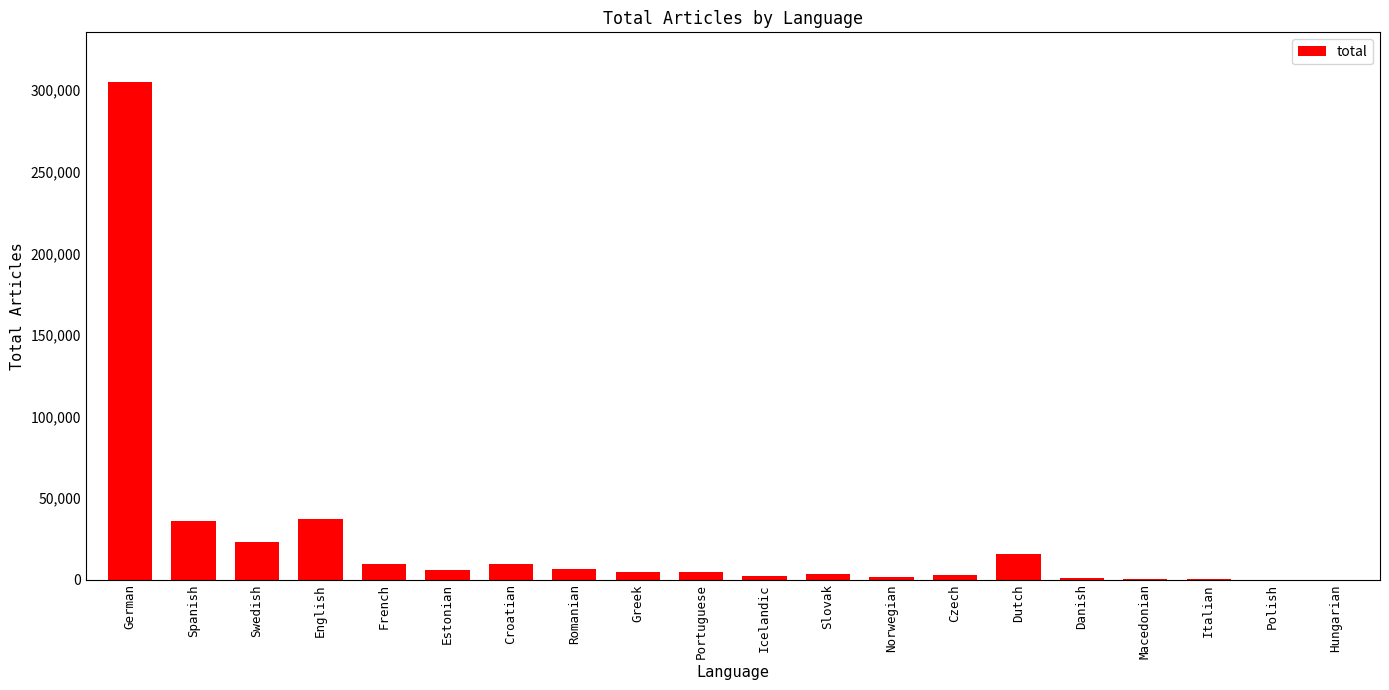

The chart shows a value of 22917 at Swedish. True or false?

True